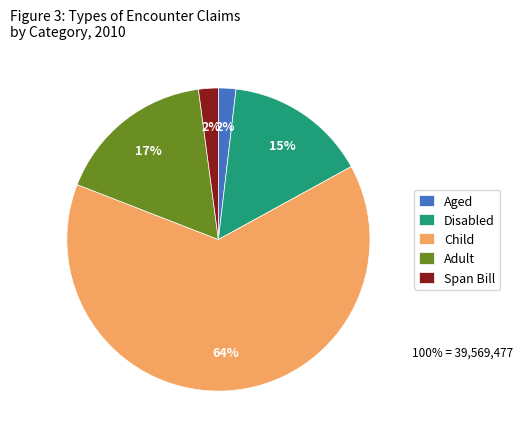

To the nearest percent, what percentage of the pie is Disabled?

15%